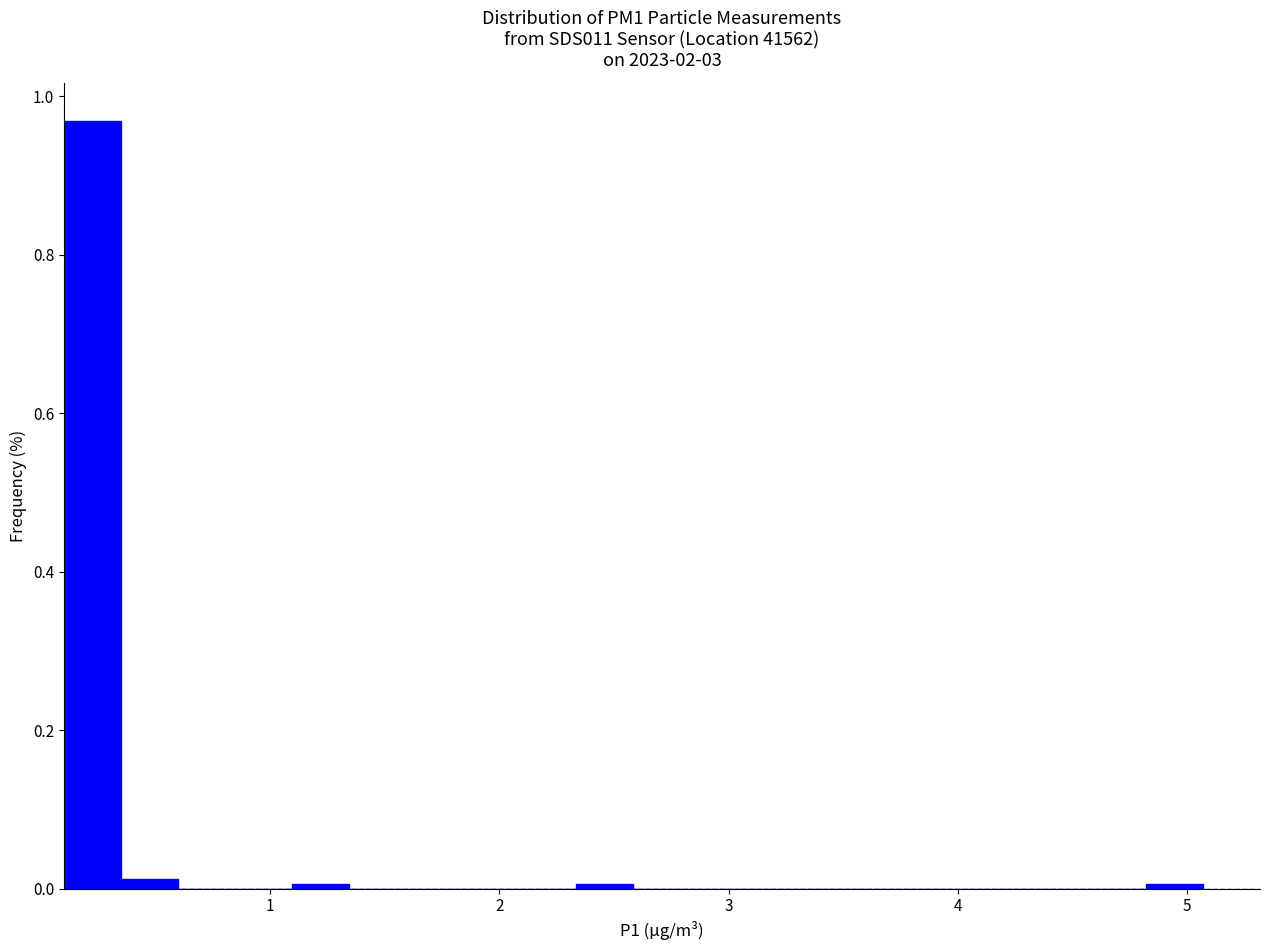

Read against the x-axis, roughly where is the centre of the tallest bar?

0.2